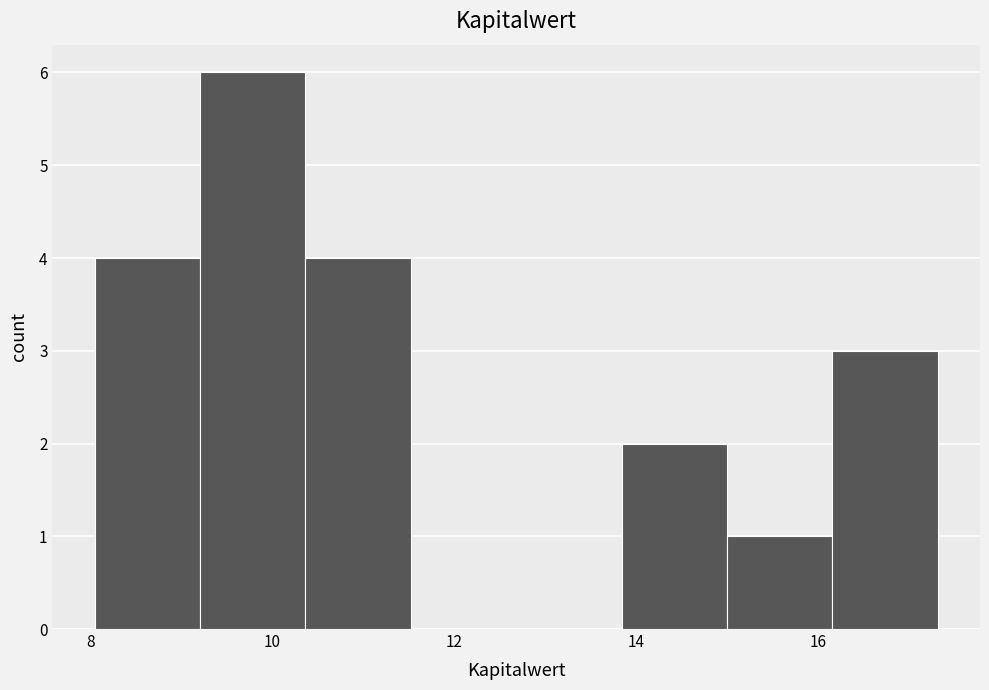

What is the height of the bar covering 16.2 to 17.4 on the x-axis? Neither the bar edges nor the heights are printed on the chart, so give them approximately, as read against the axes.

3